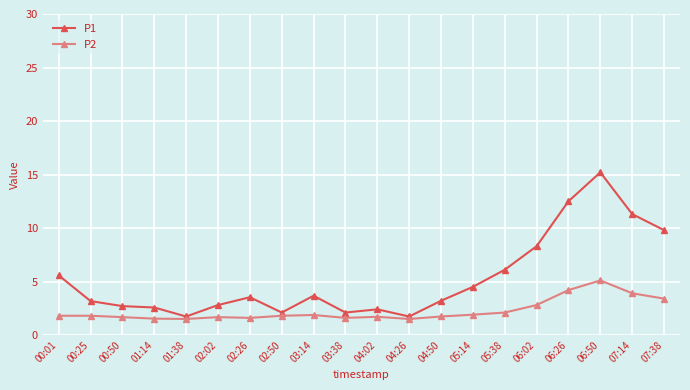

At which category is the sum across all series the highest?

06:50